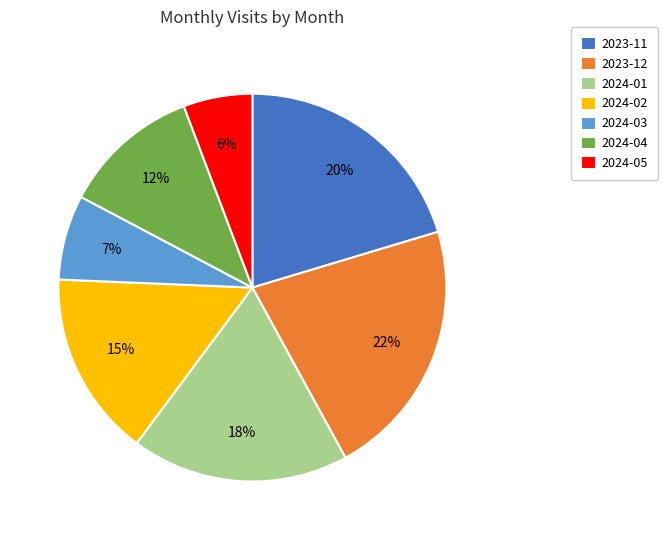

How many segments does this pie chart have?

7